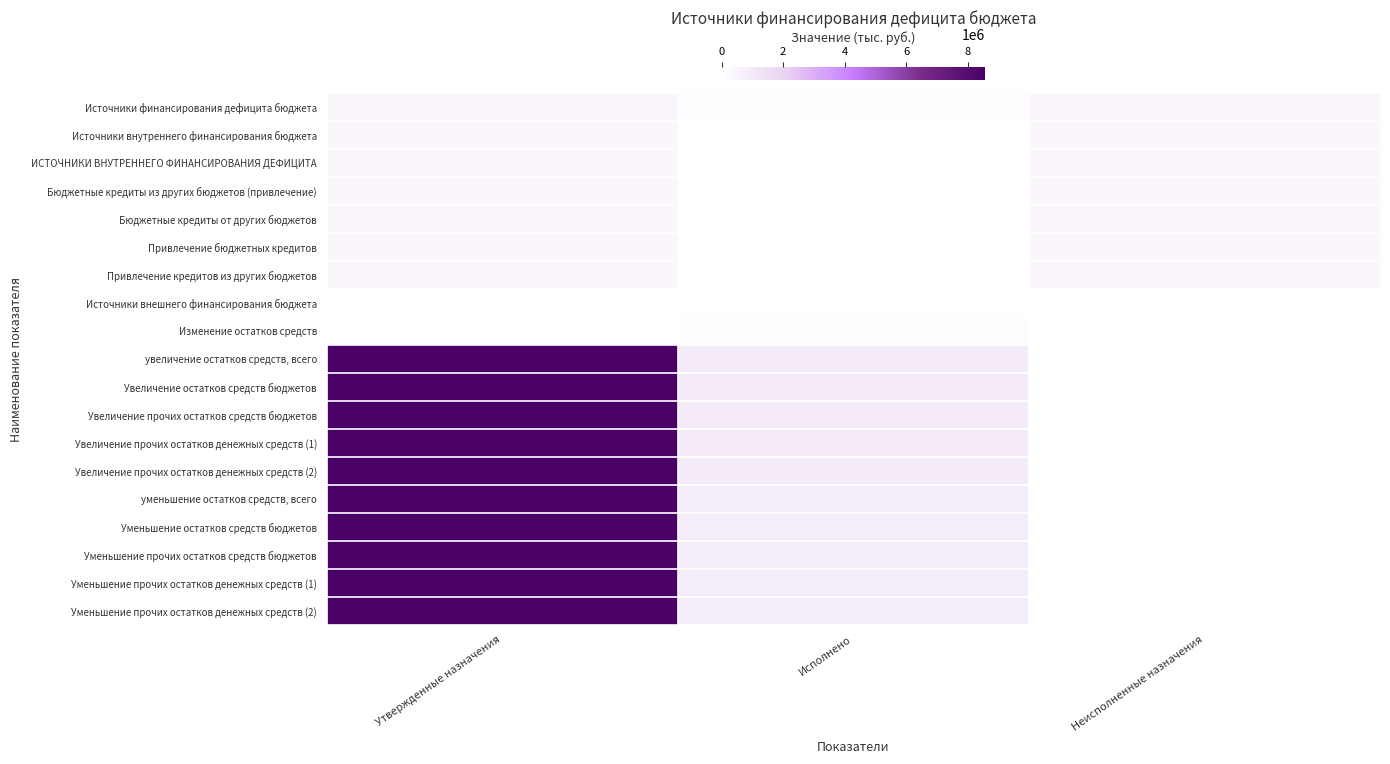

Which has a higher value, Неисполненные назначения or Исполнено?

Неисполненные назначения